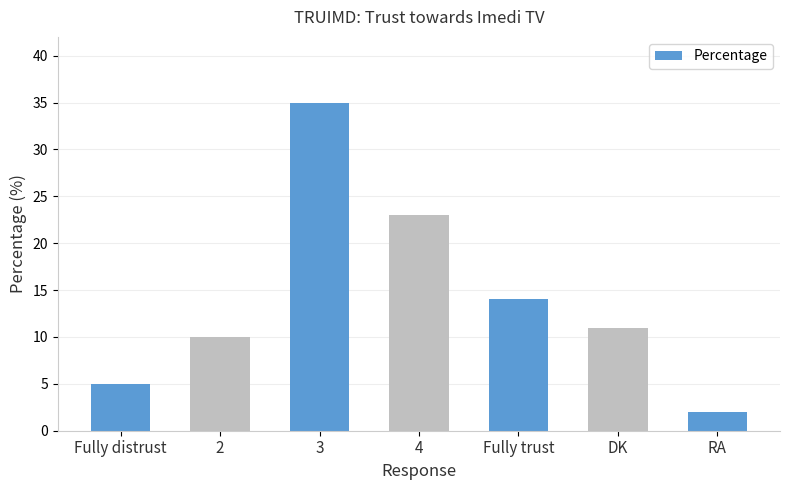

What is the value of the 2nd bar from the left?

10